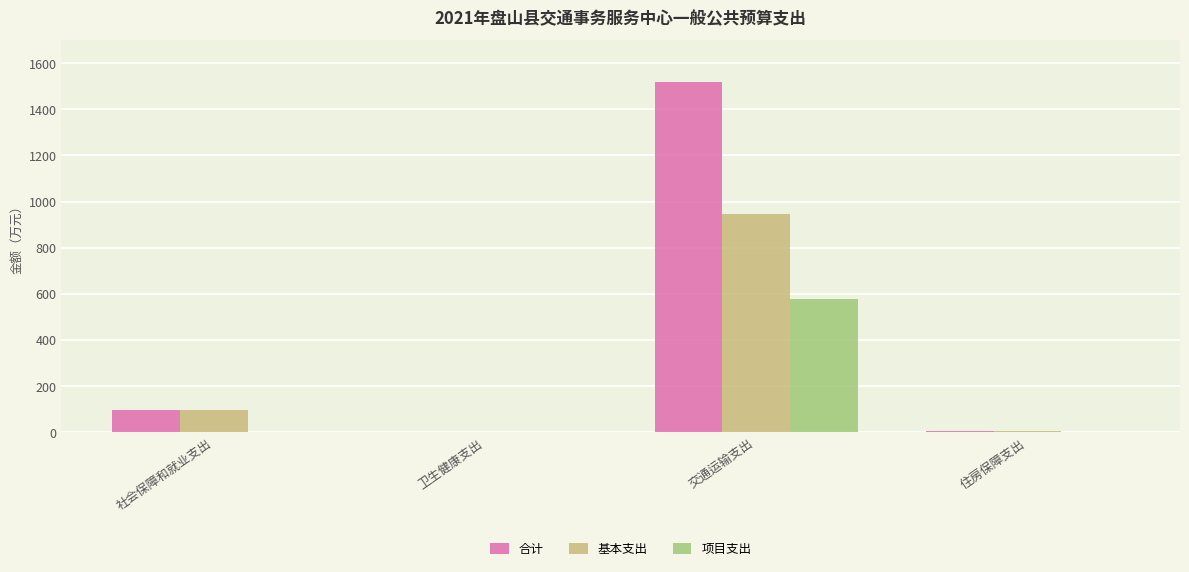

What is the total value across all series at 交通运输支出?

3041.2